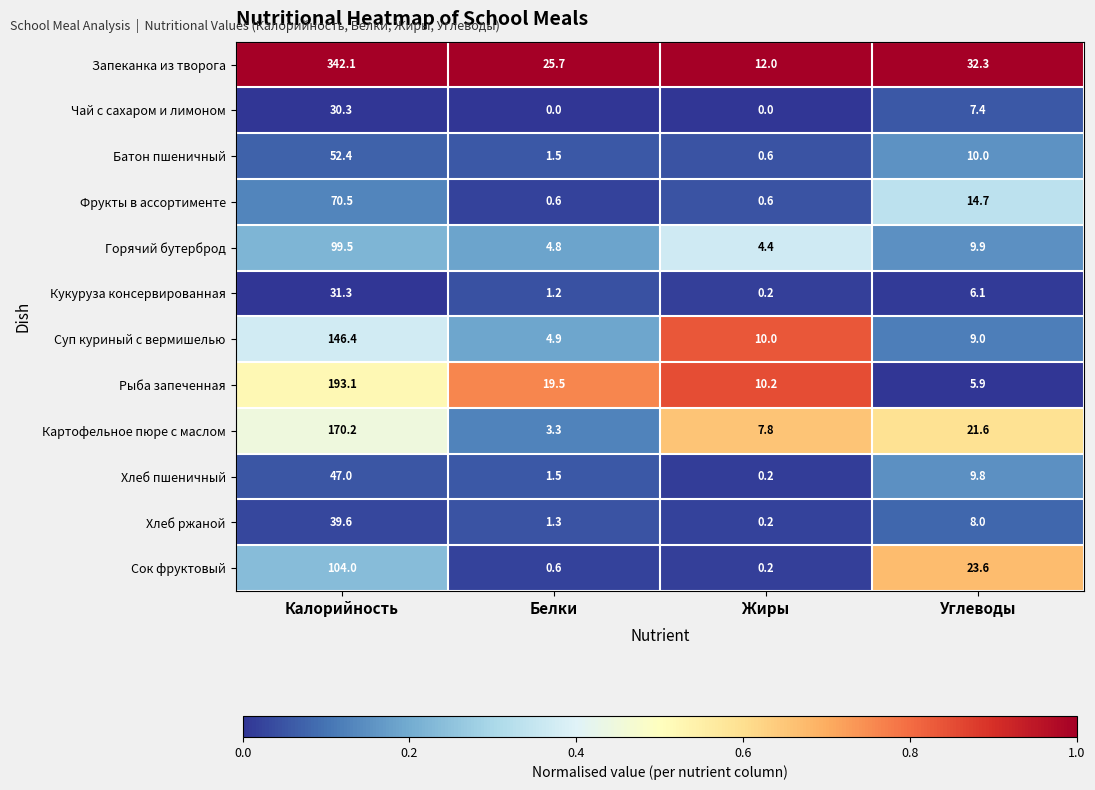

Which category has the highest value across all series?

Калорийность